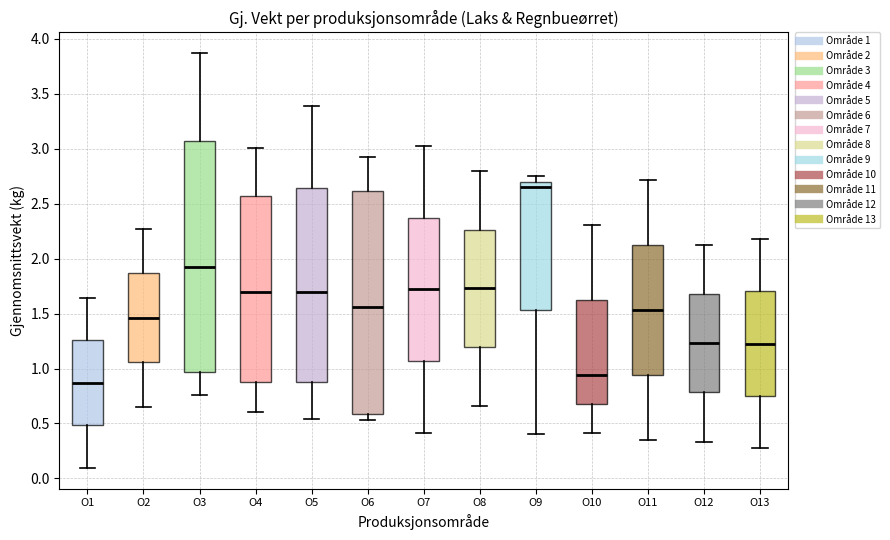

Which box has the lowest median line?

O1